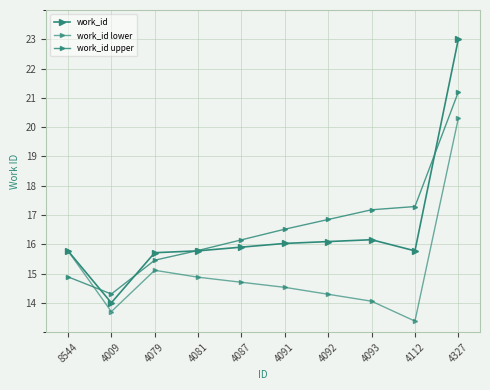

In work_id, how many points are higher than both neighbors (excluding endpoints)?

1